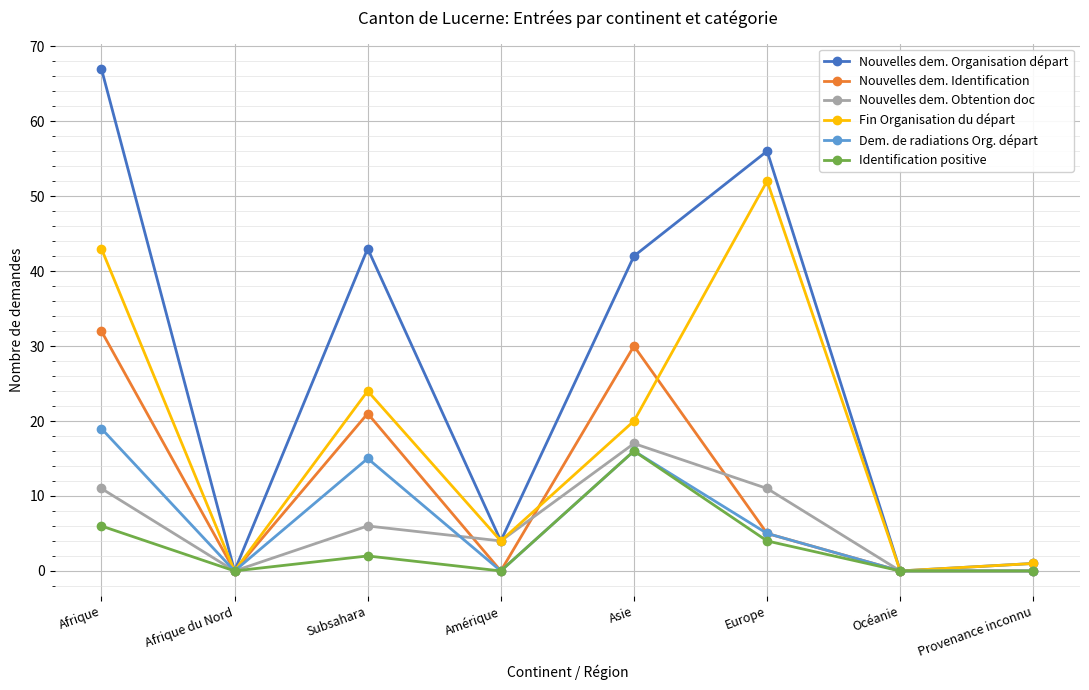

What is the average value of the Nouvelles dem. Identification series?

11